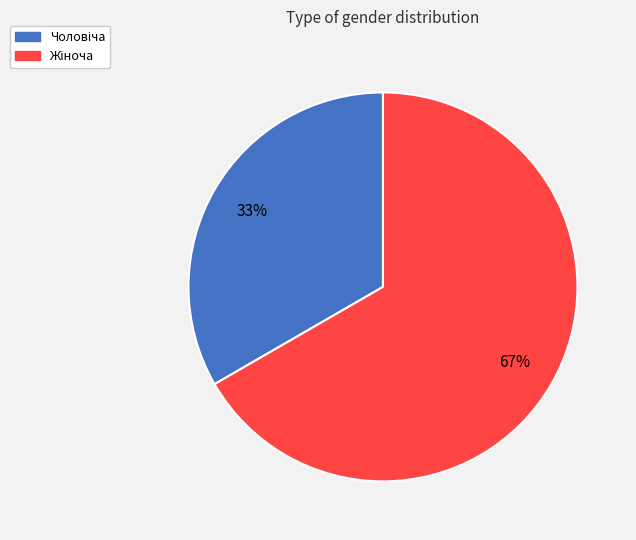

To the nearest percent, what is the average slice percentage?

50%